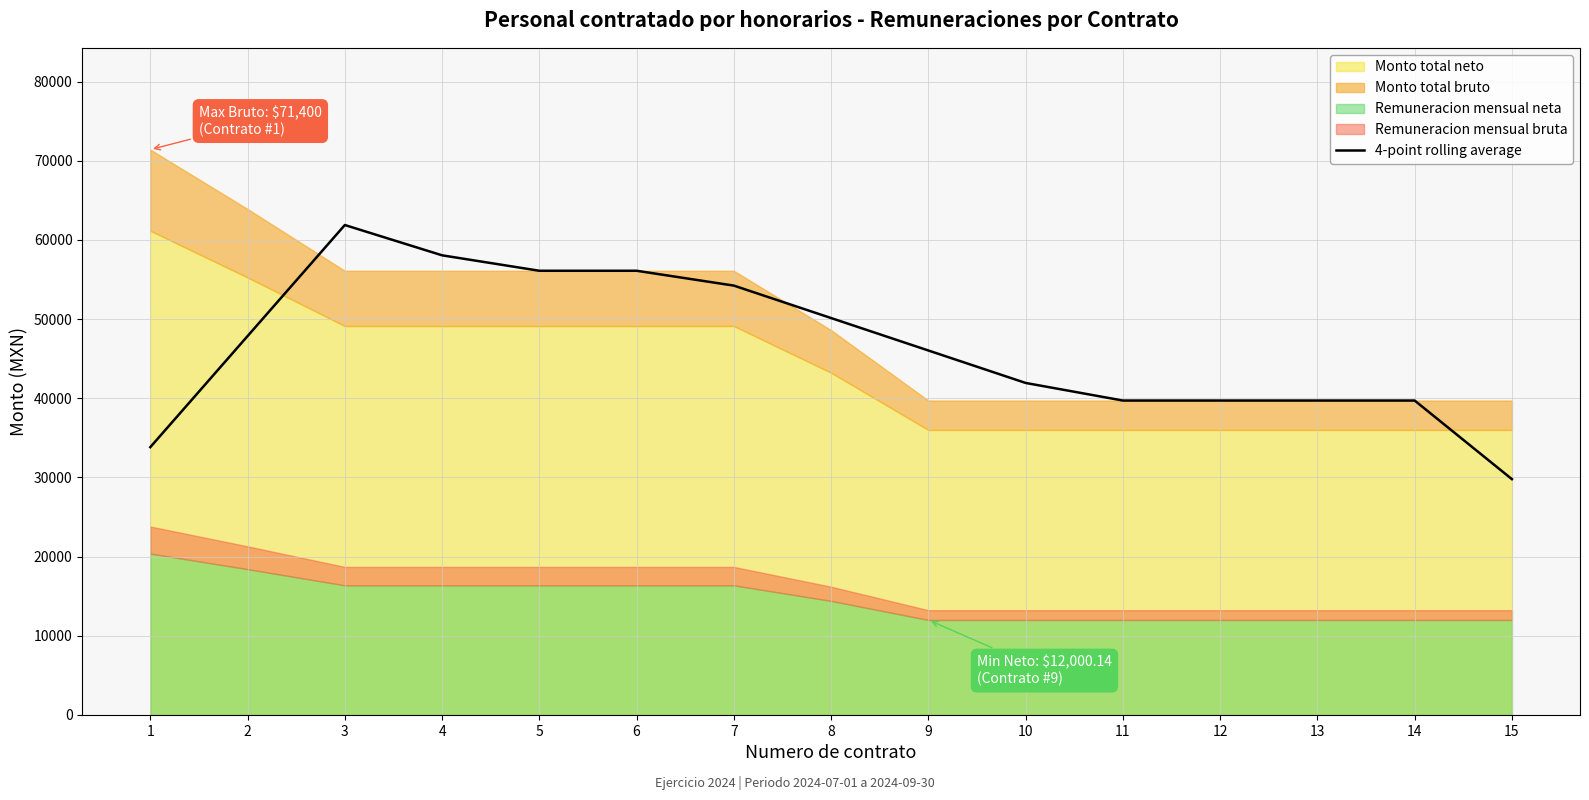

Between 1 and 15, which is larger?

1